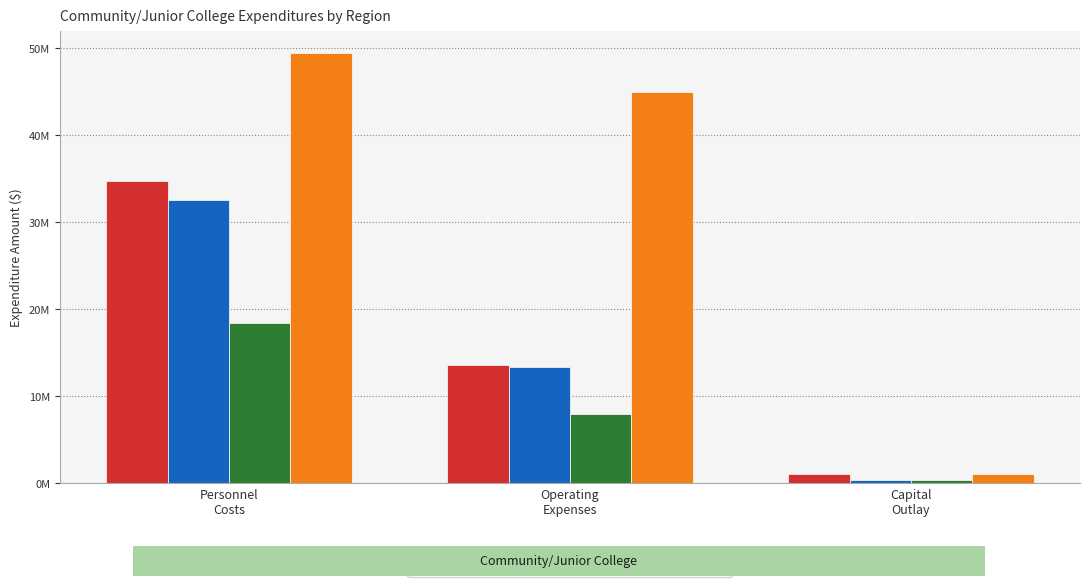

What is the minimum value for Eastern?

357294